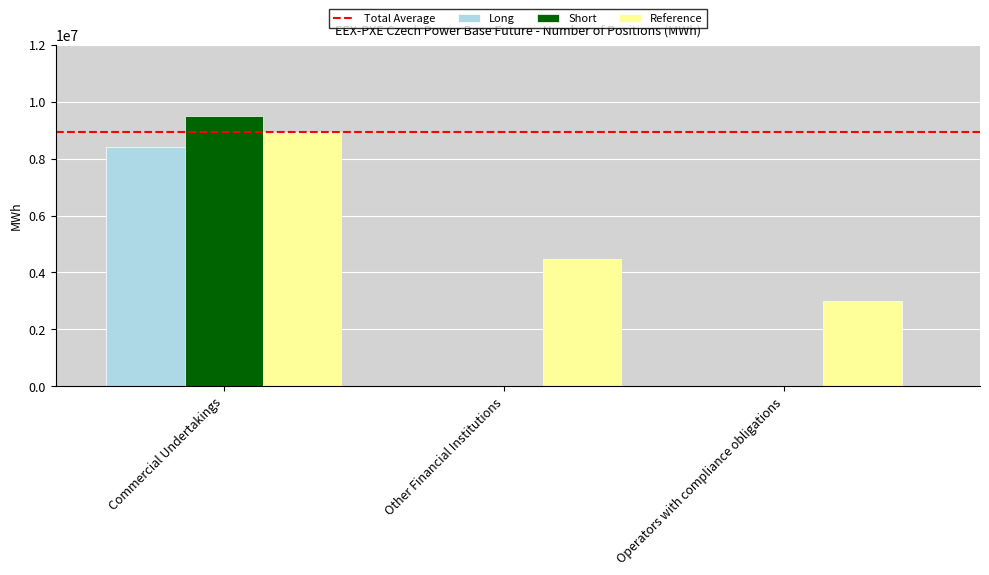

How many Long values are between 0 and 8399598?

3